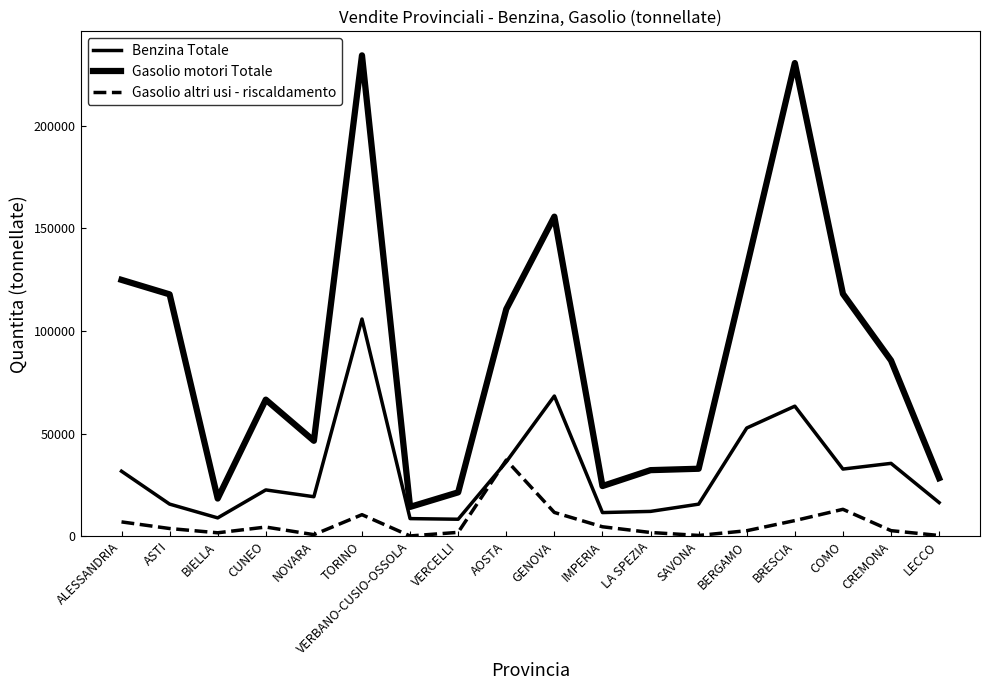

What is the label of the 11th point from the right?

VERCELLI